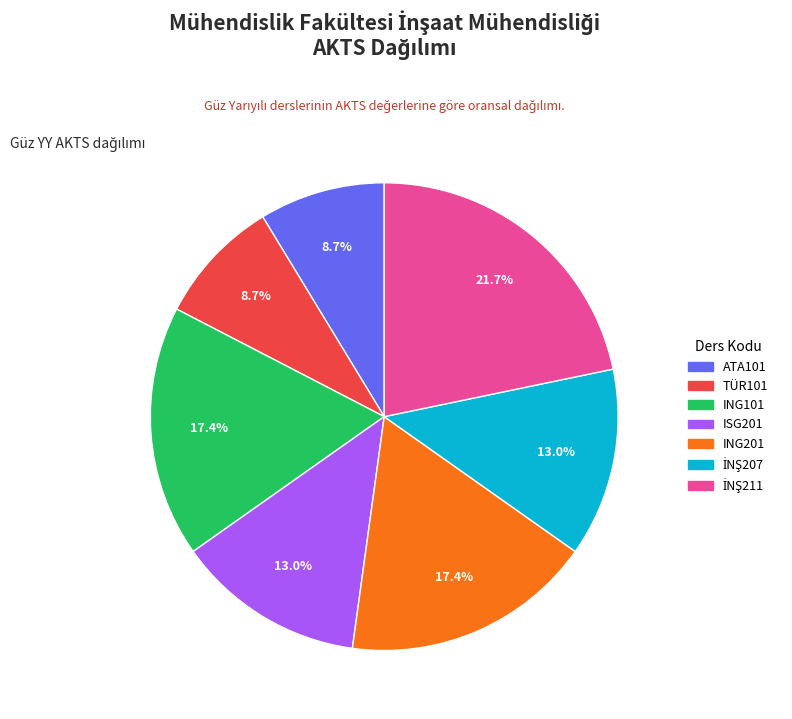

Is there any slice that represents more than half of the pie?

No